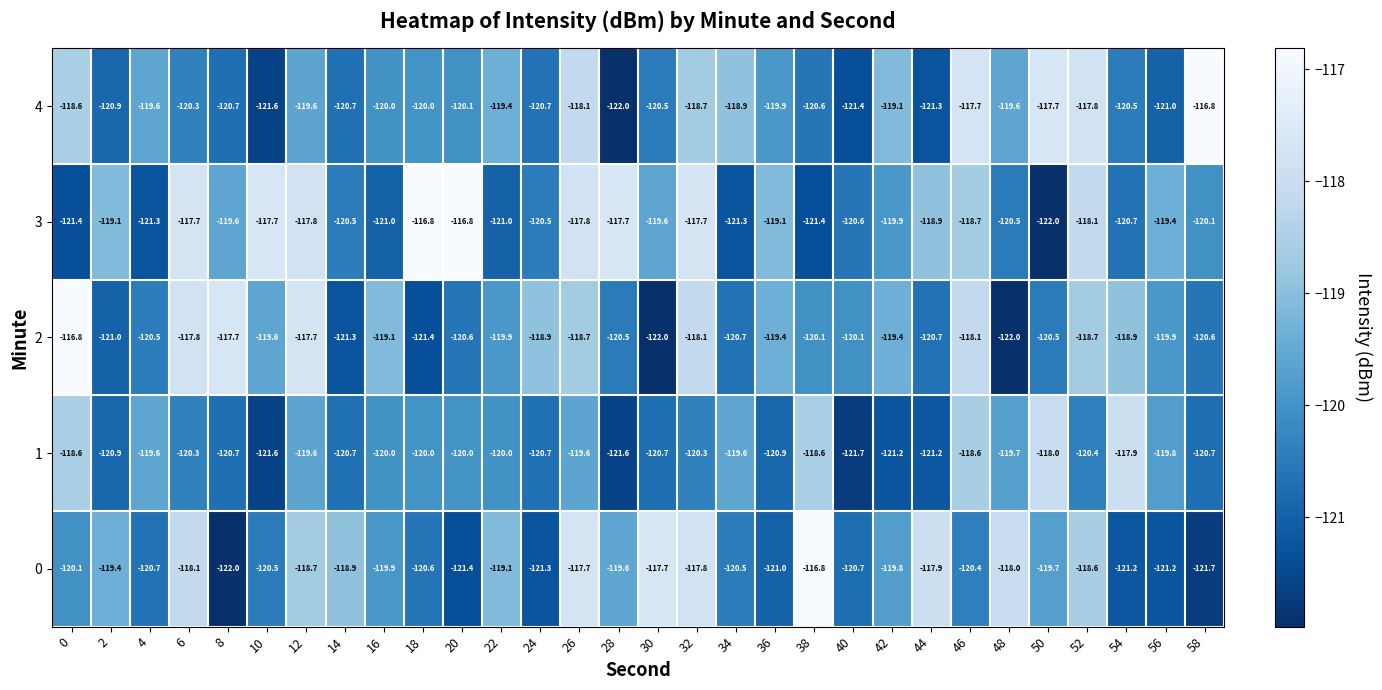

How many distinct data groups are displayed?

5